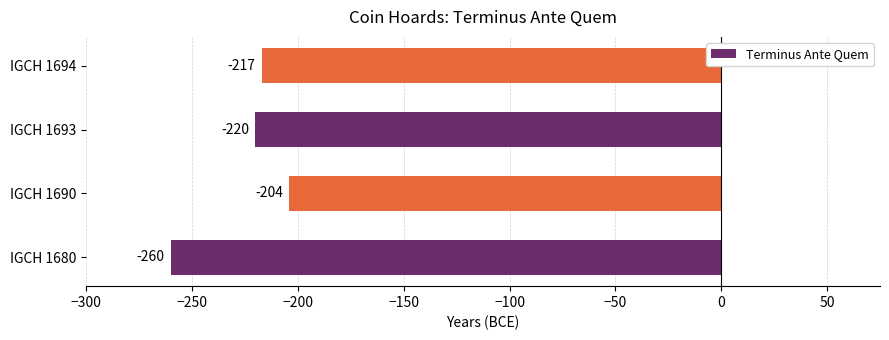

What is the difference between the maximum and second lowest values?

16